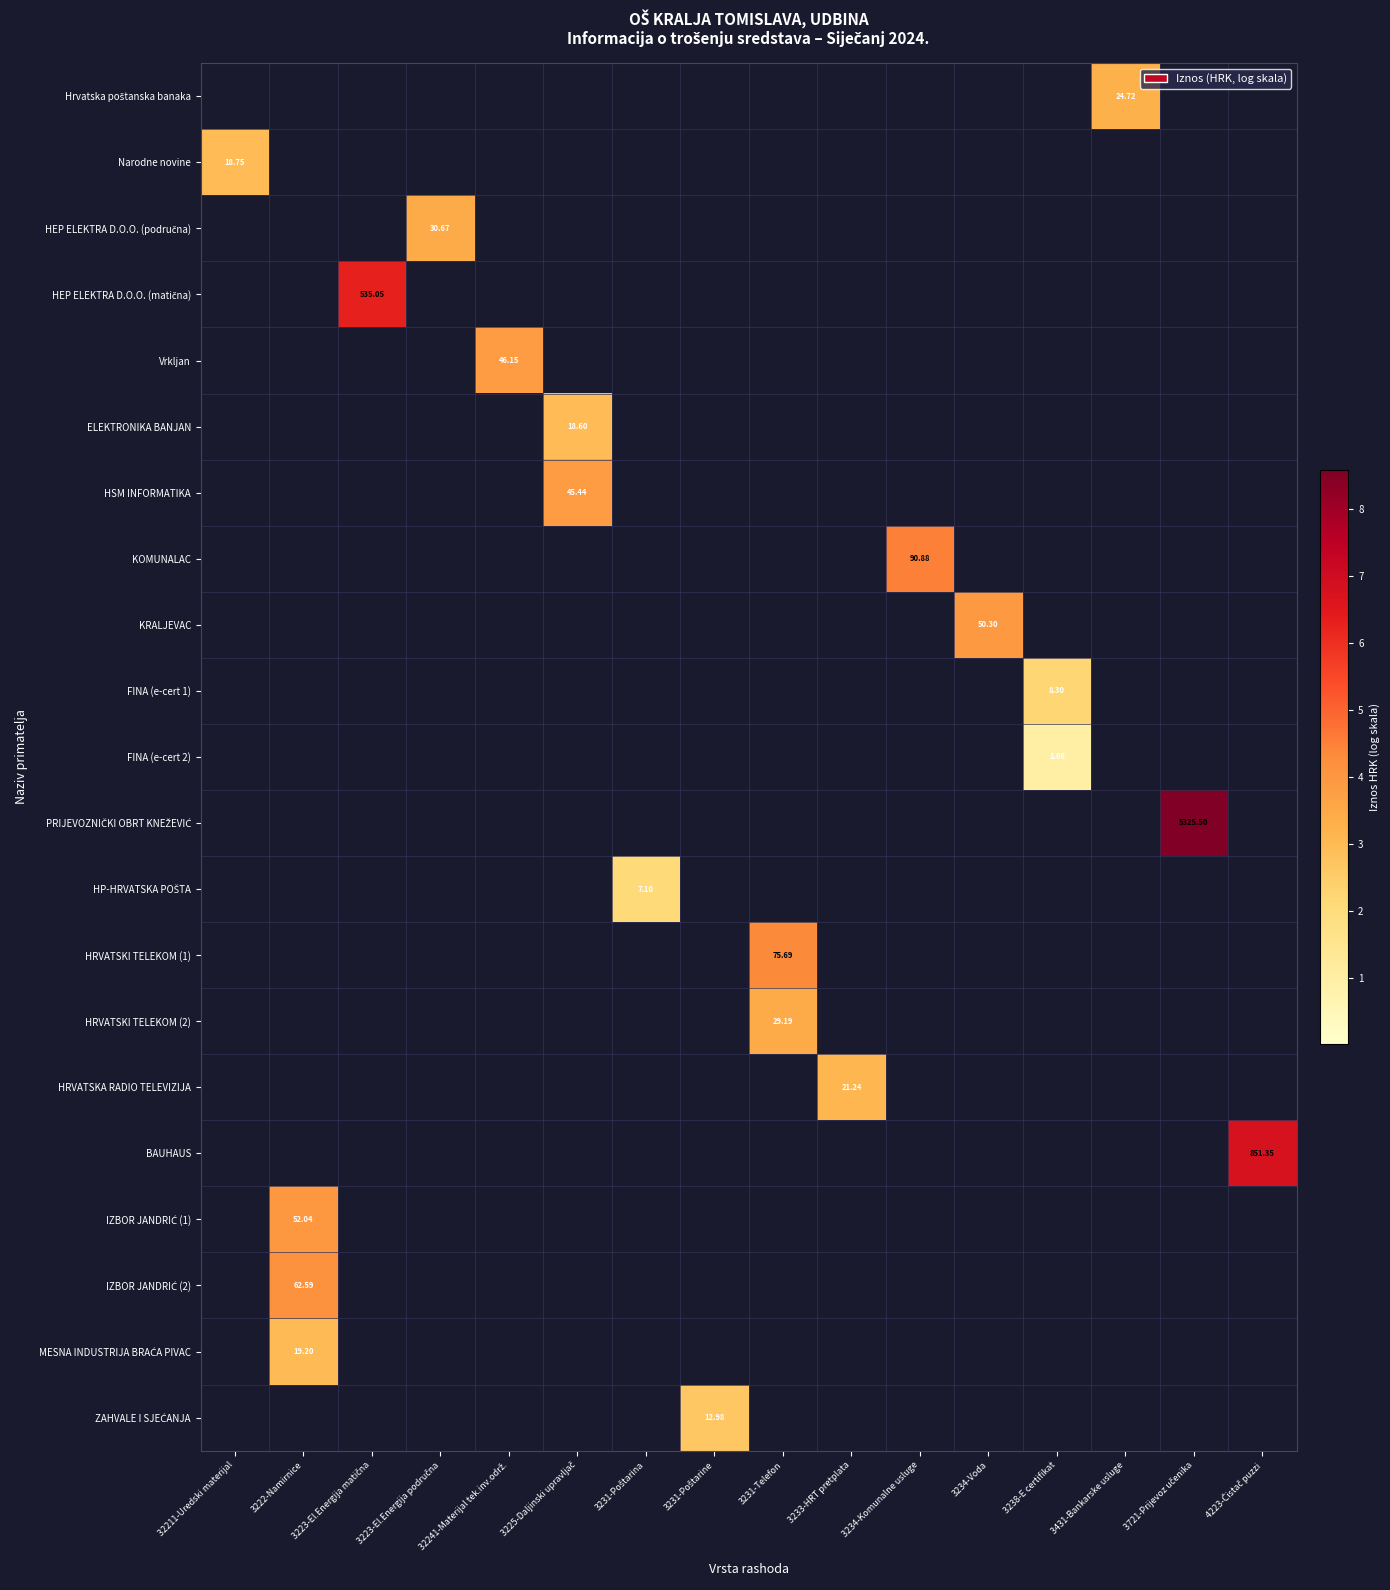

At how many categories does at least one series exceed 2?

16